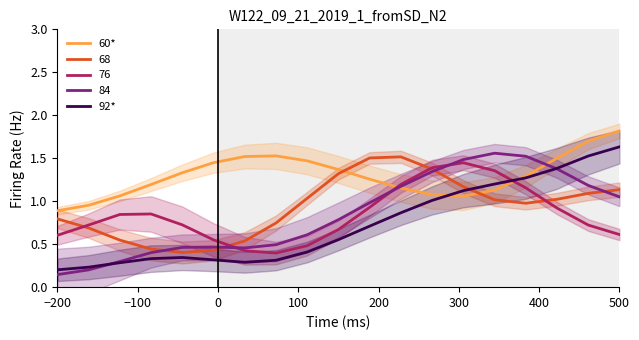

Count the number of data series in this chart.

5